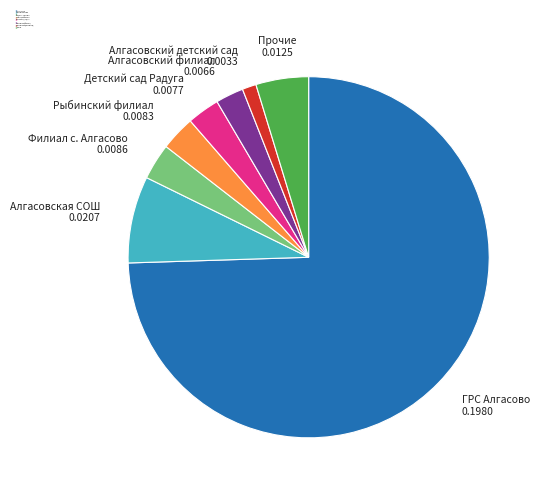

Is there a majority slice in this chart?

Yes